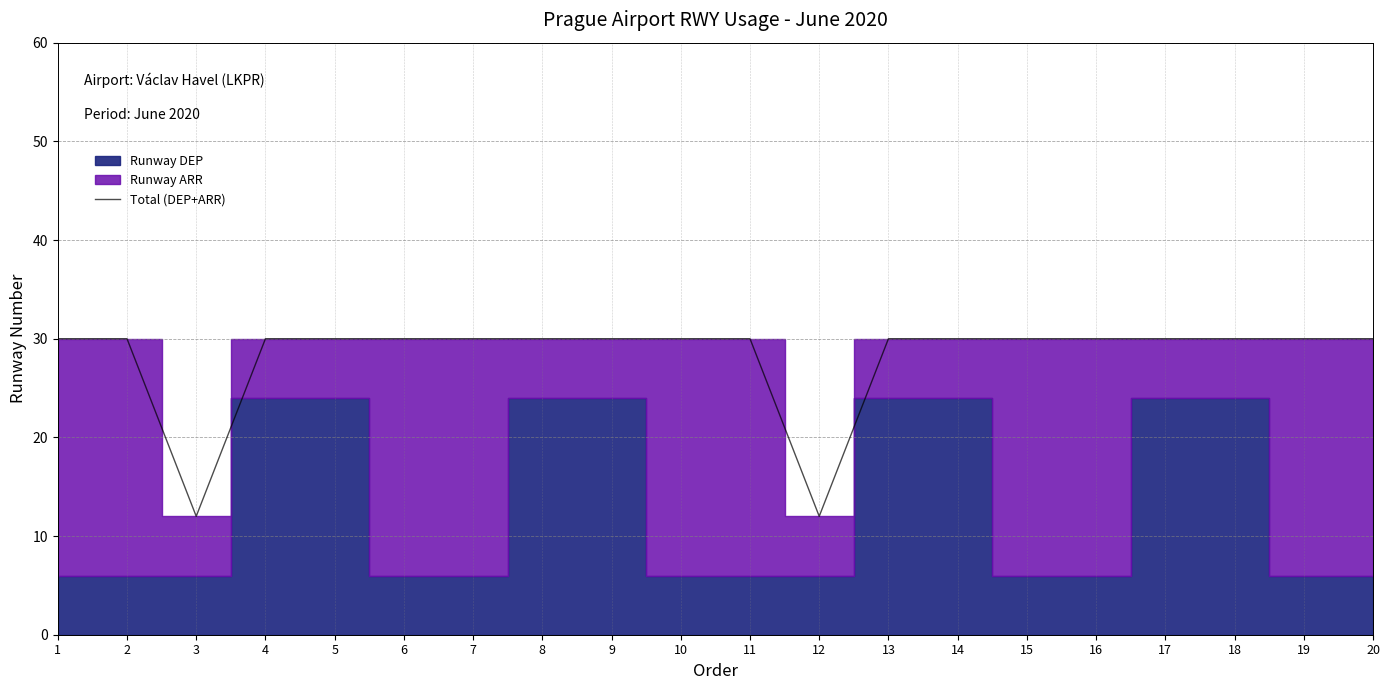

What is the value of the 9th point from the left?

30